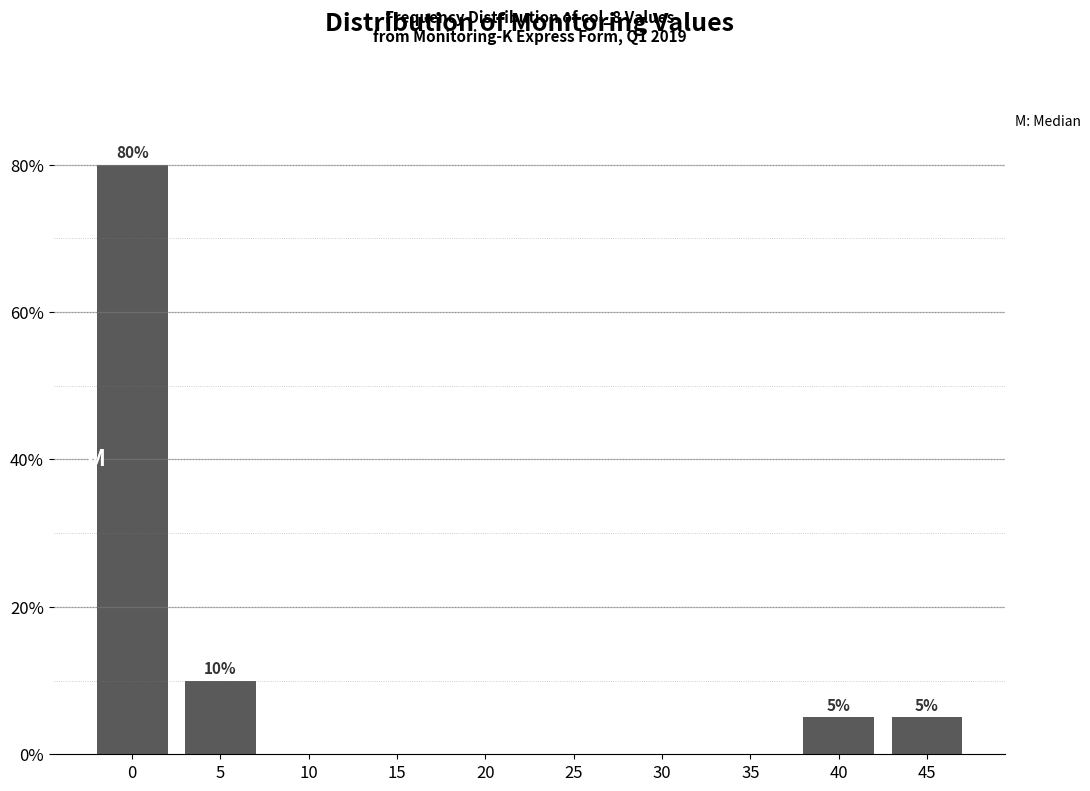

Reading left to right, transcribe all the data shown in this chart.

0=80	5=10	10=0	15=0	20=0	25=0	30=0	35=0	40=5	45=5